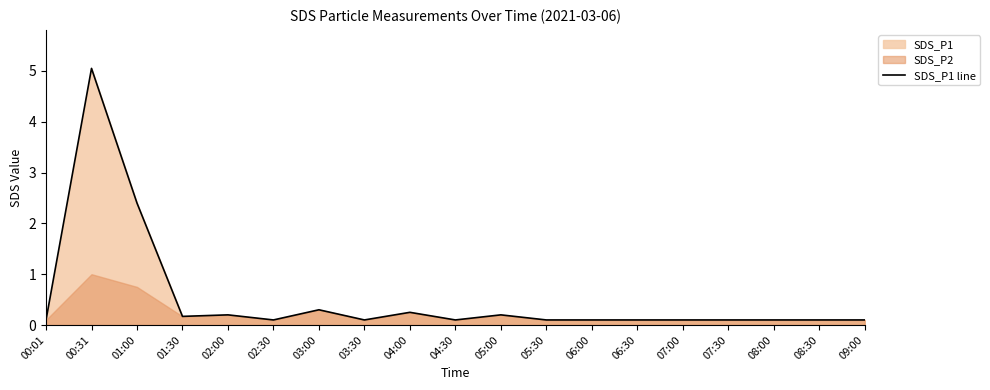

True or false: the data has more than 2 interior local peaks.

True